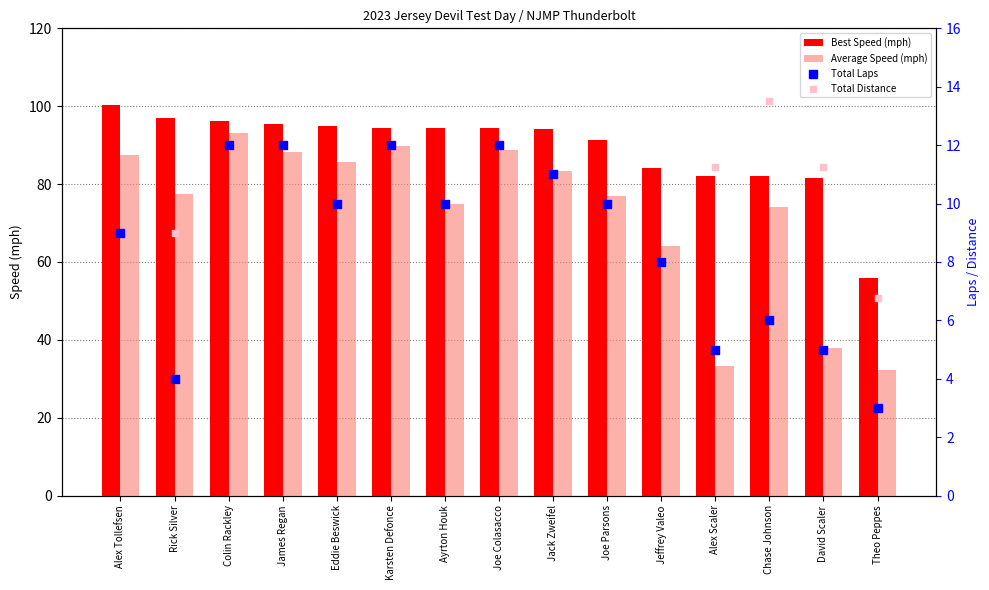

What is the total value across all series at Rick Silver?

187.3